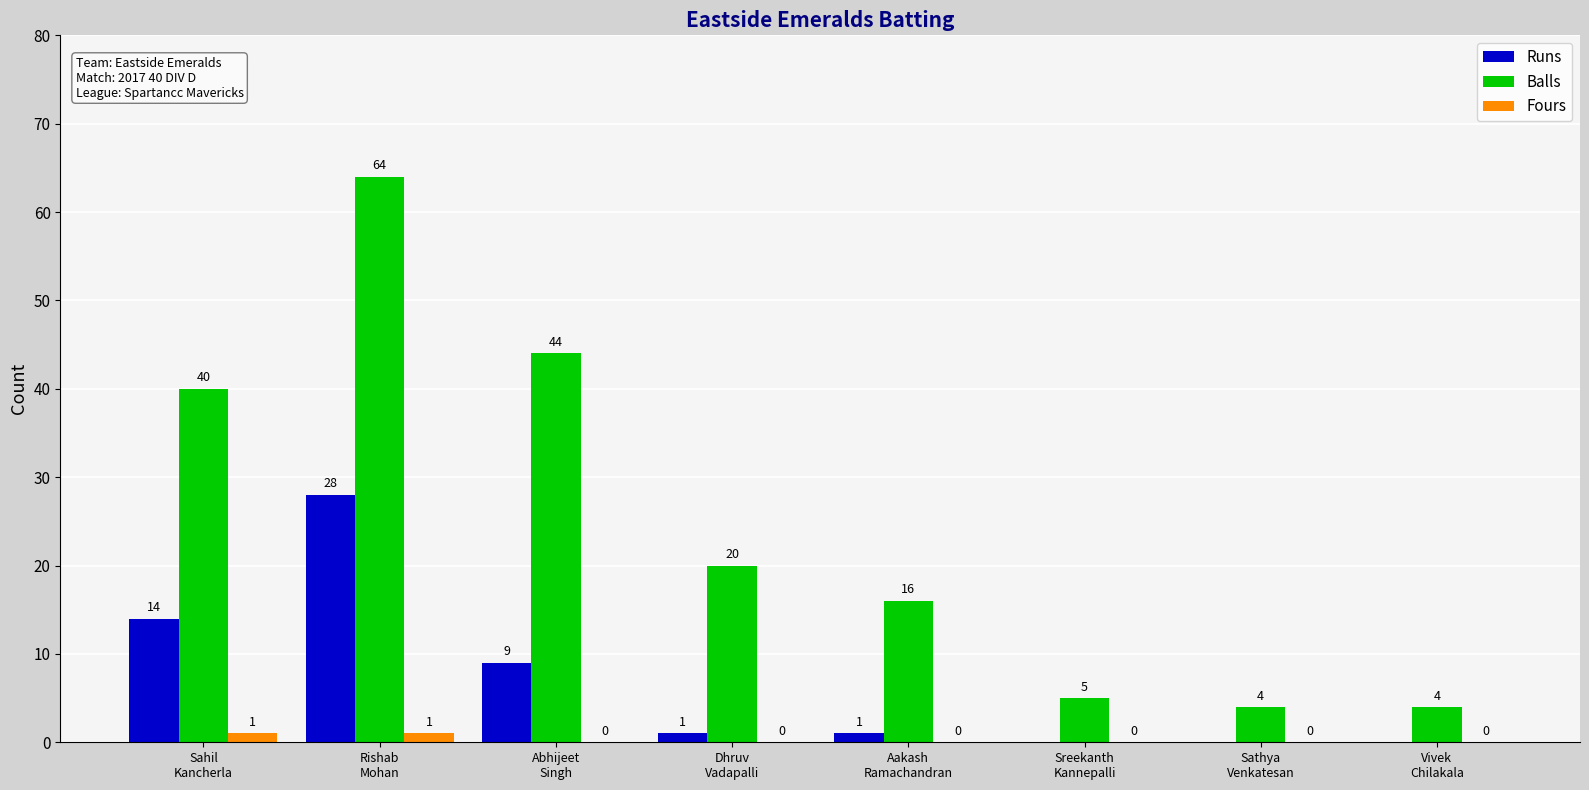

What are all the series names shown in the legend?

Runs, Balls, Fours